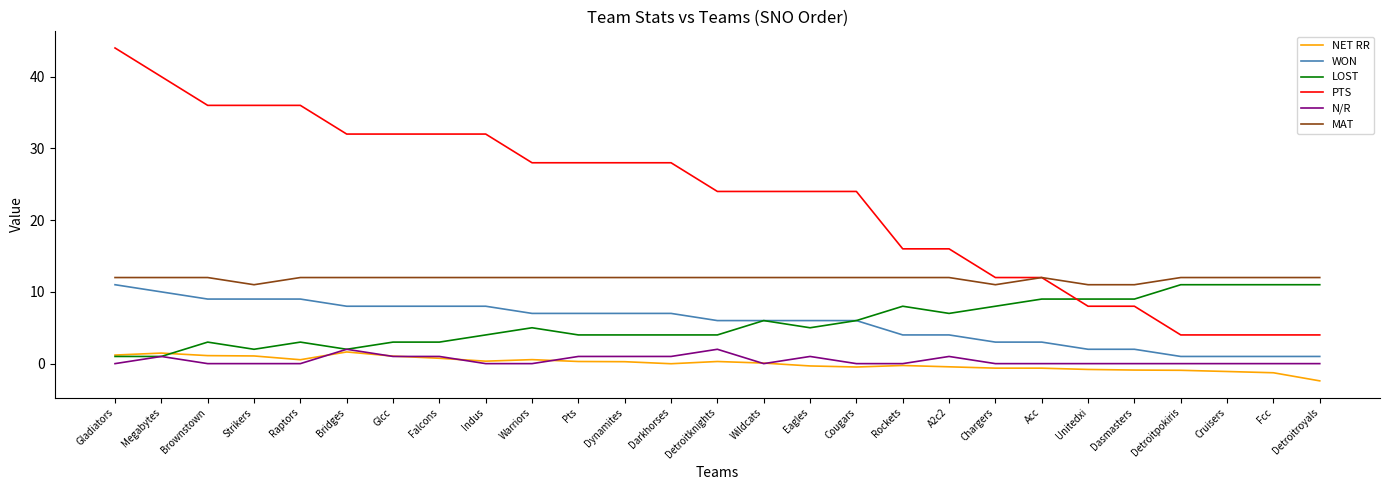

True or false: N/R and PTS cross at least once.

False